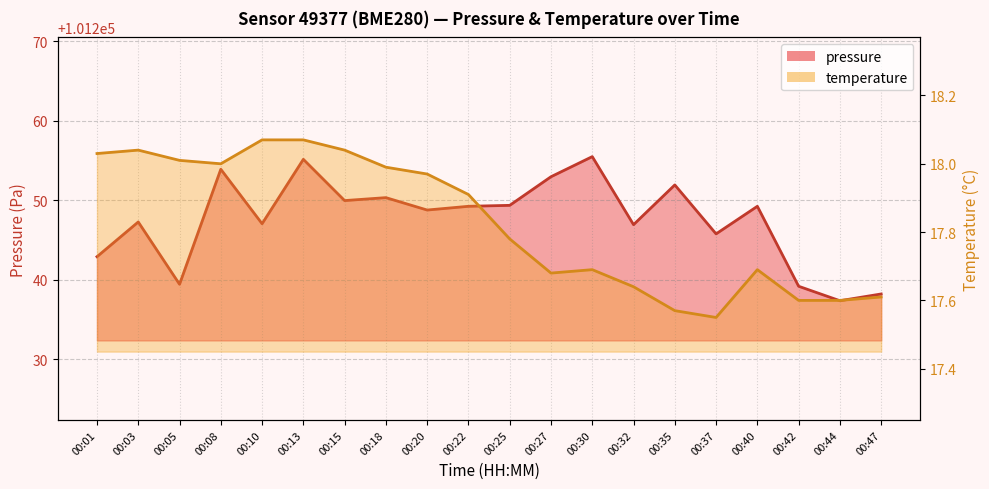

Reading left to right, extract all data points from this chart.

pressure: 101242.9	101247.2	101239.4	101253.9	101247.0	101255.1	101249.9	101250.3	101248.8	101249.2	101249.3	101252.9	101255.5	101246.9	101251.9	101245.8	101249.2	101239.2	101237.3	101238.2
temperature: 18.0	18.0	18.0	18.0	18.1	18.1	18.0	18.0	18.0	17.9	17.8	17.7	17.7	17.6	17.6	17.6	17.7	17.6	17.6	17.6